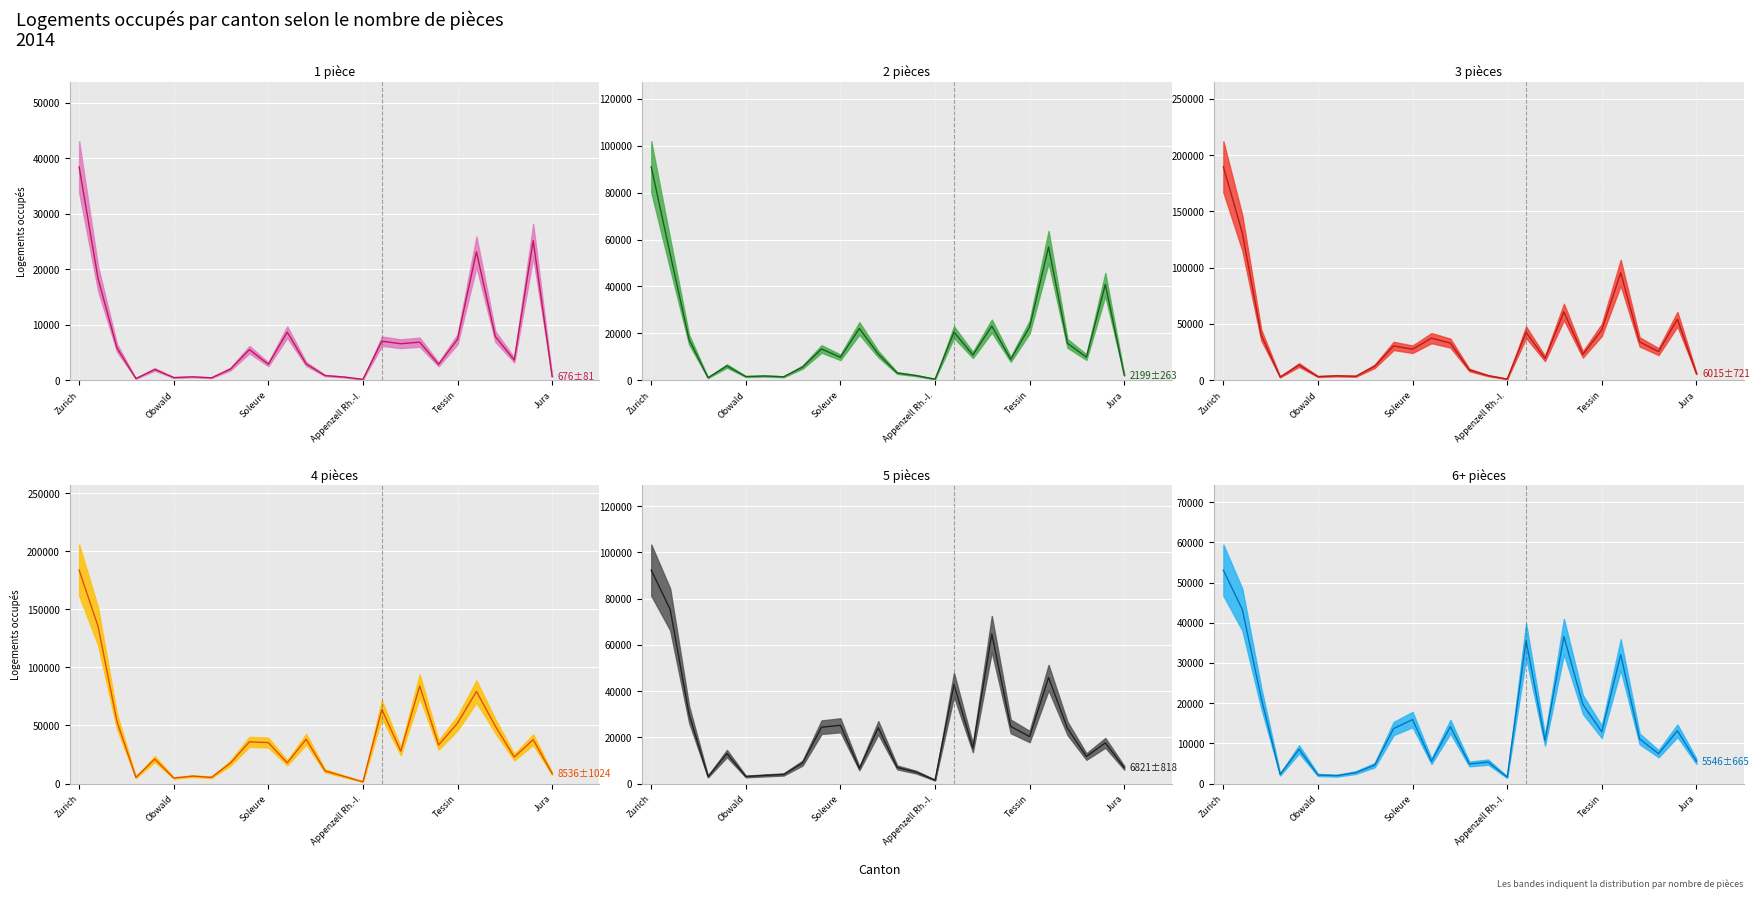

Which series has the widest spread of values?

3 pièces